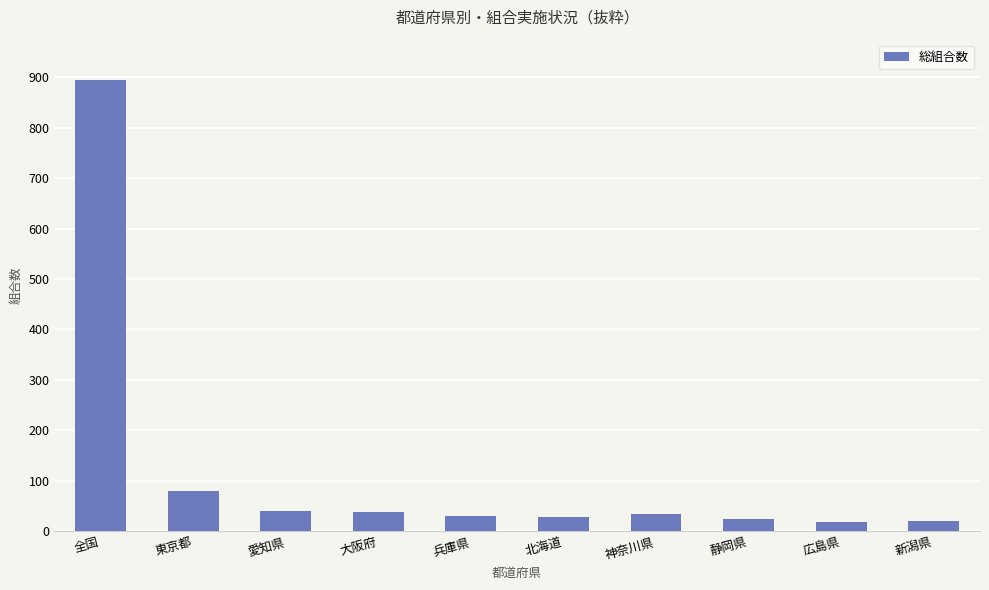

What value does the data have at 東京都?

80